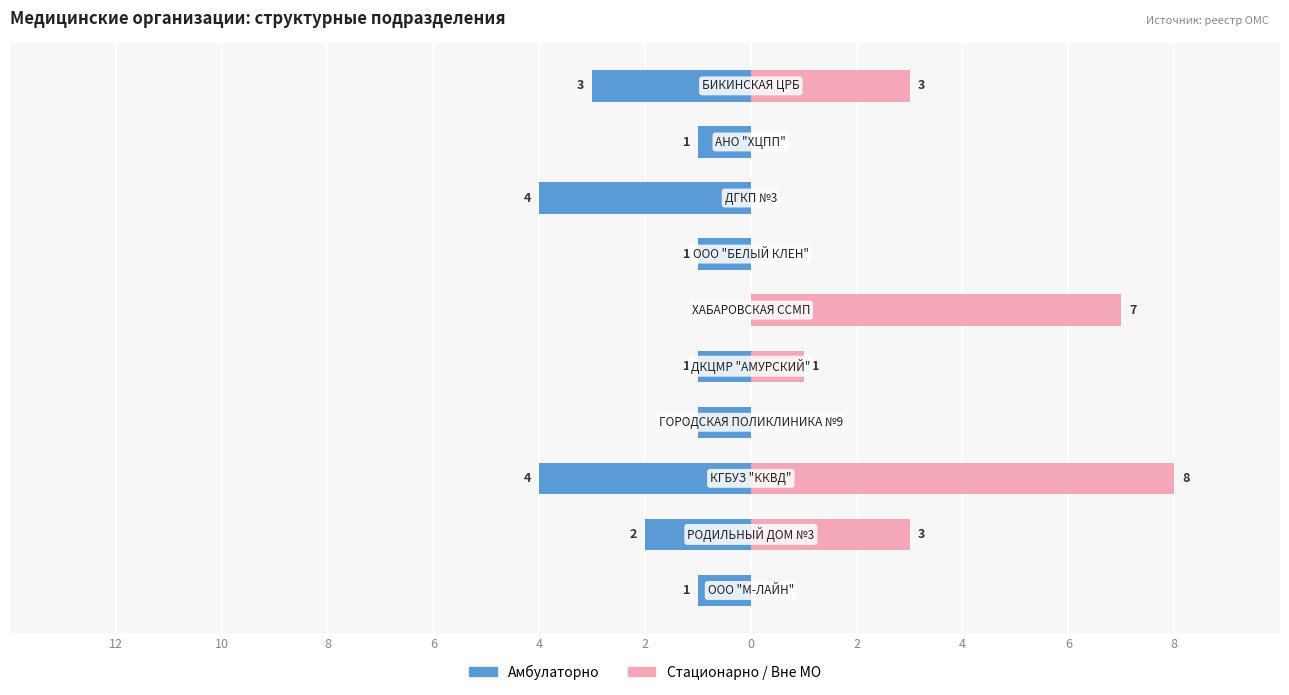

Are the bars horizontal?

Yes